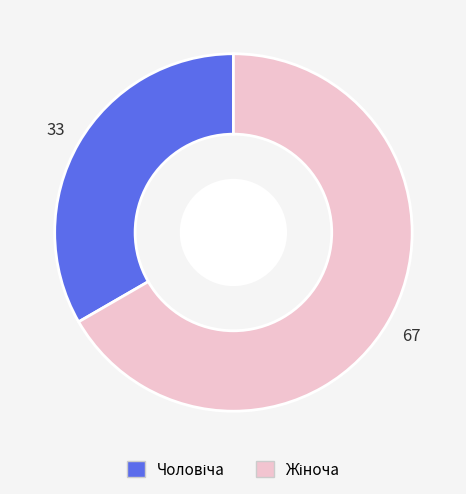

Does any single category account for the majority?

Yes